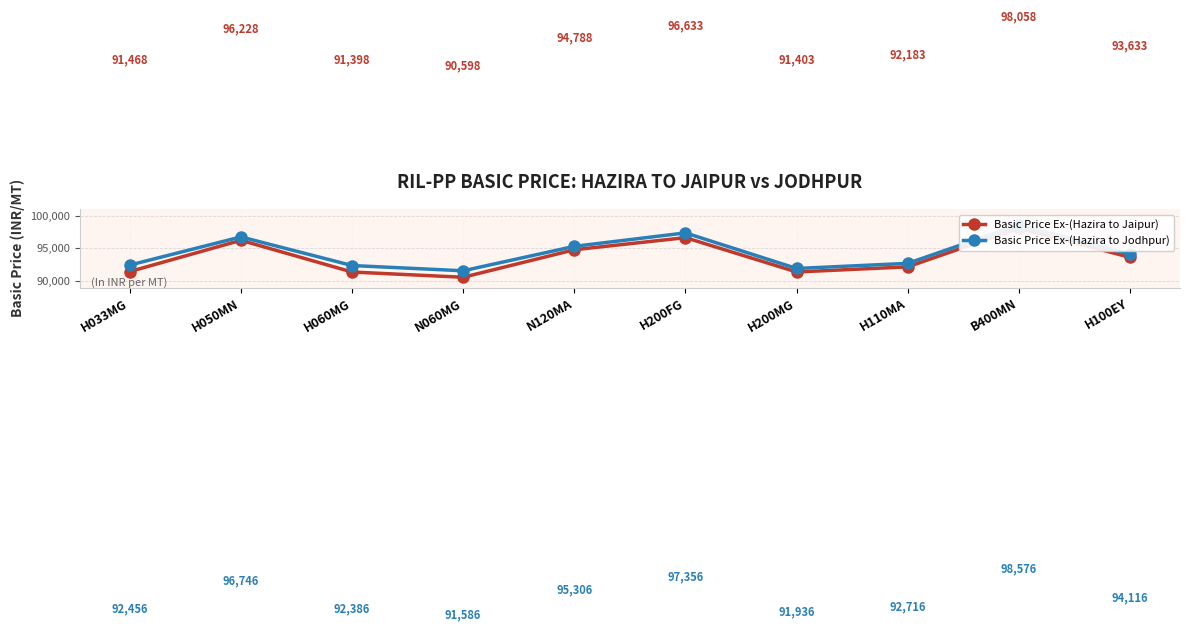

Reading left to right, what are all the values shown in this chart?

Basic Price Ex-(Hazira to Jaipur): H033MG=91468	H050MN=96228	H060MG=91398	N060MG=90598	N120MA=94788	H200FG=96633	H200MG=91403	H110MA=92183	B400MN=98058	H100EY=93633
Basic Price Ex-(Hazira to Jodhpur): H033MG=92456	H050MN=96746	H060MG=92386	N060MG=91586	N120MA=95306	H200FG=97356	H200MG=91936	H110MA=92716	B400MN=98576	H100EY=94116